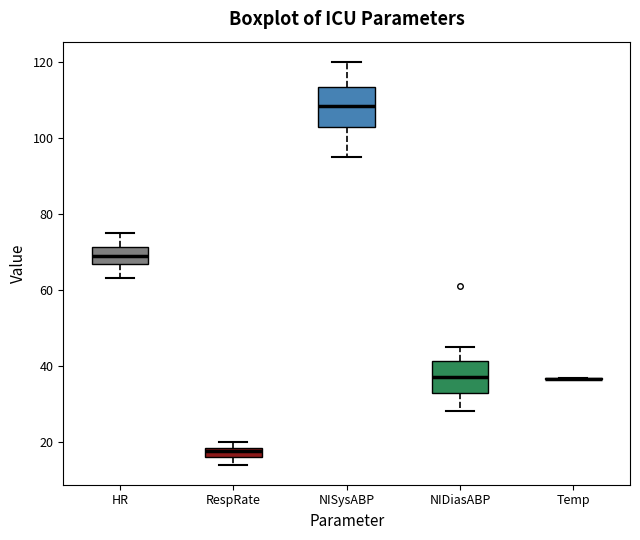

Comparing the boxes themselves (not the whiskers), which one is the tallest?

NISysABP